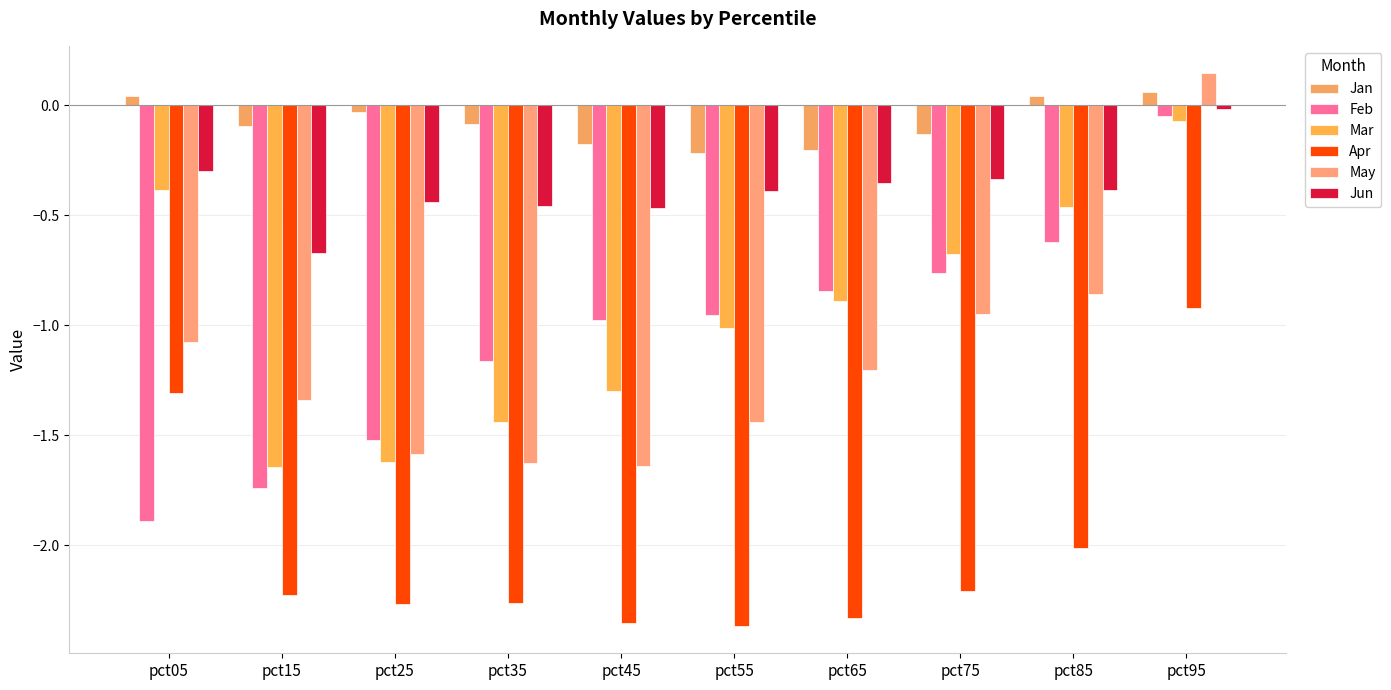

How many bars are there in total?

60